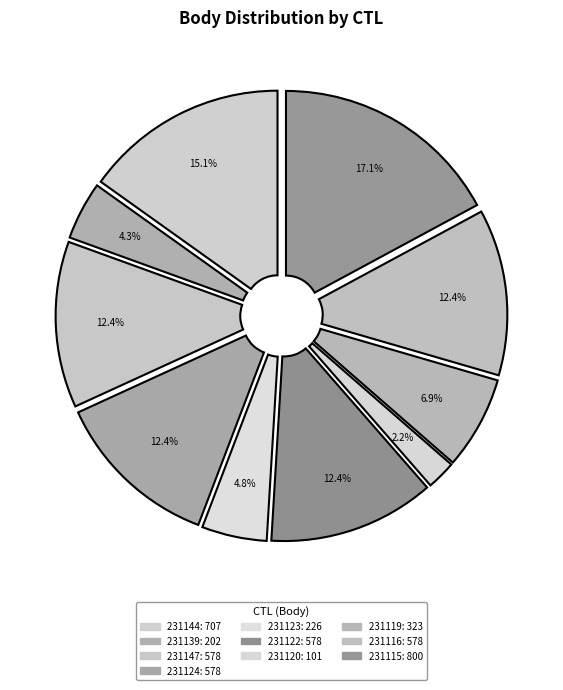

To the nearest percent, what is the average slice percentage?

10%